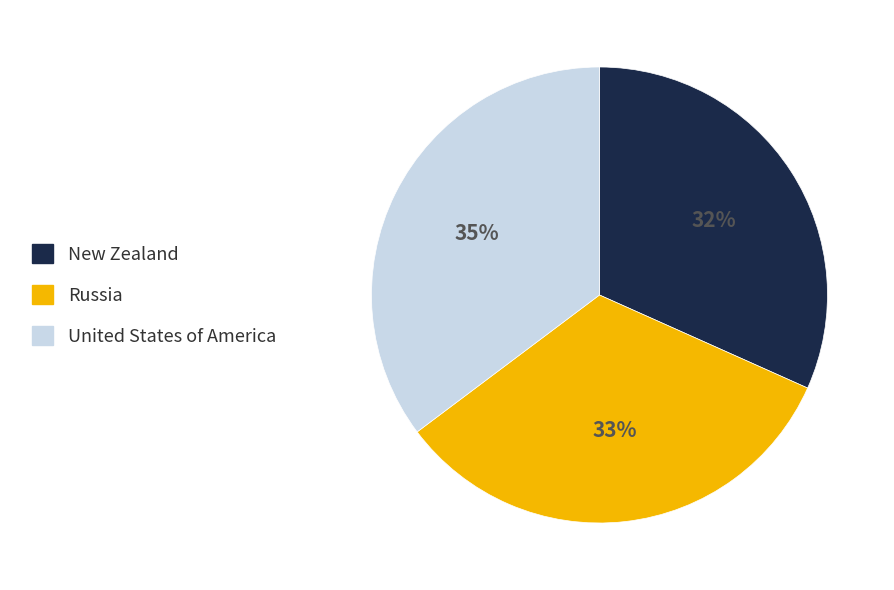

Rank the categories by value from highest to lowest.

United States of America, Russia, New Zealand